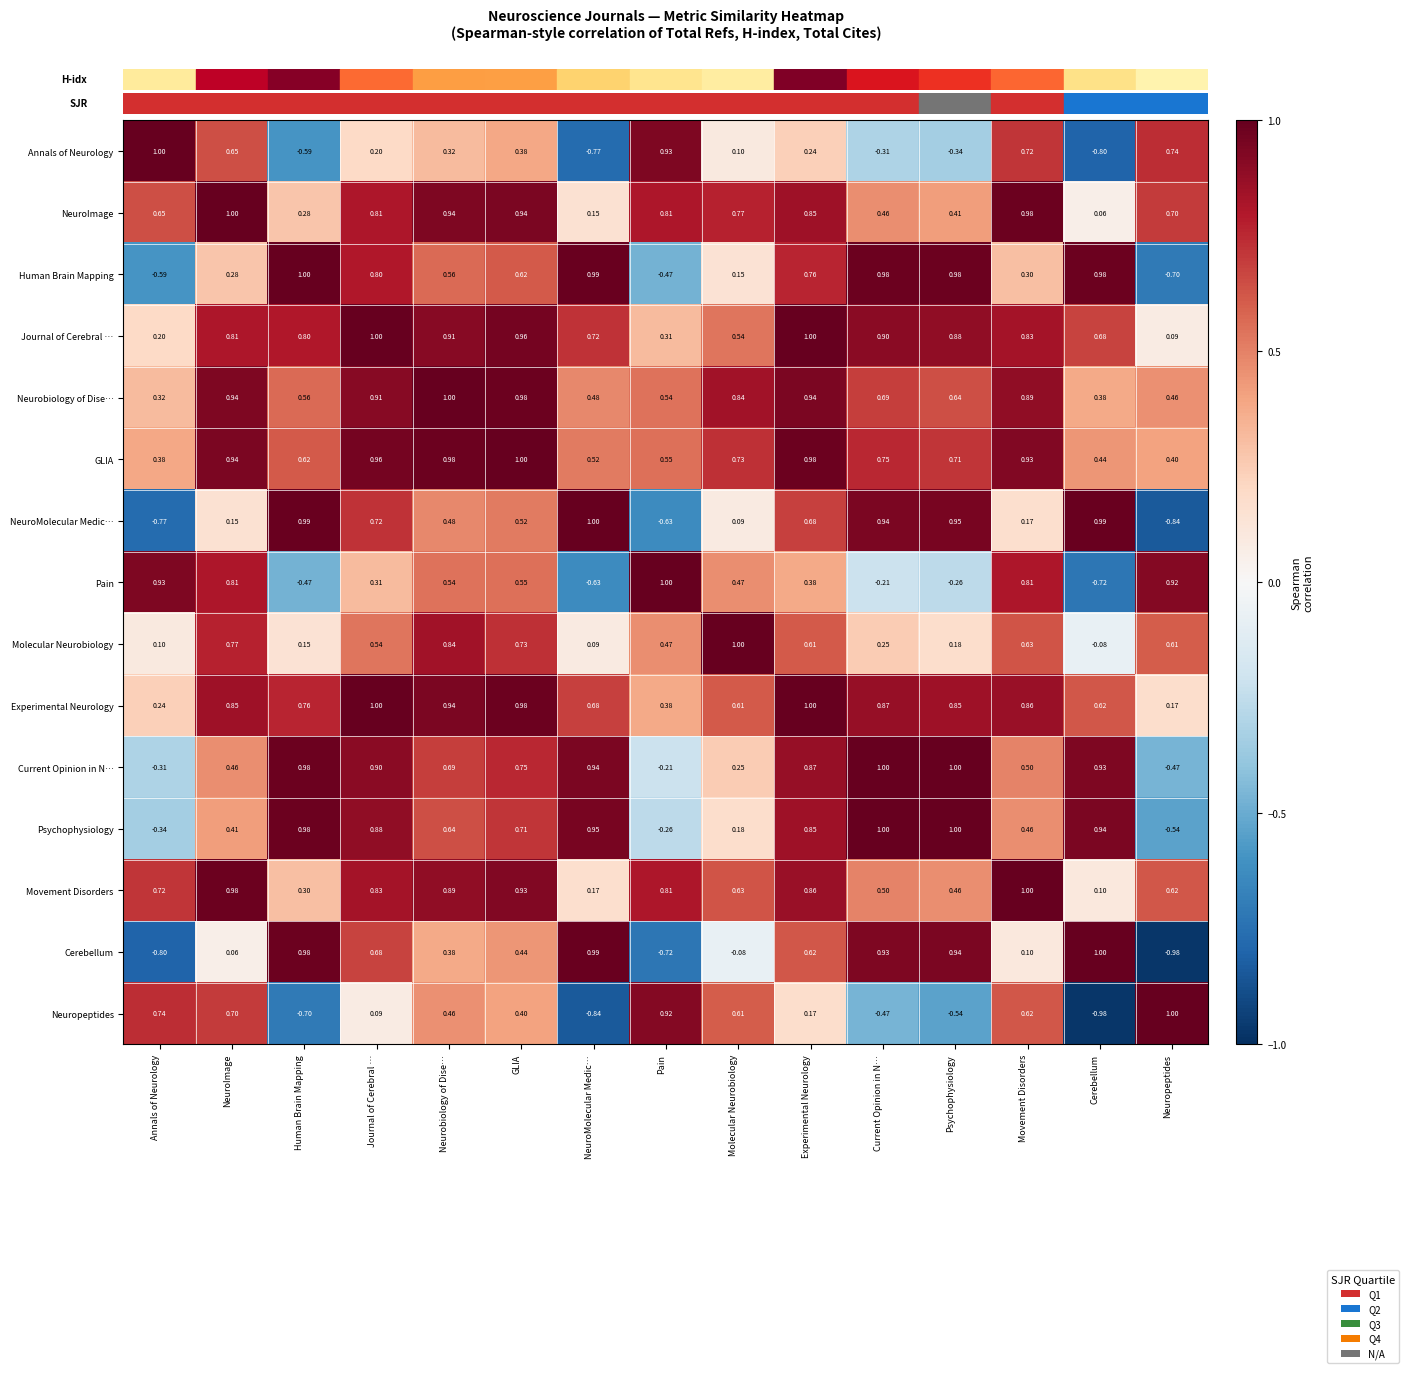

Which series changed the most between Journal of Cerebral … and Neuropeptides?

Cerebellum